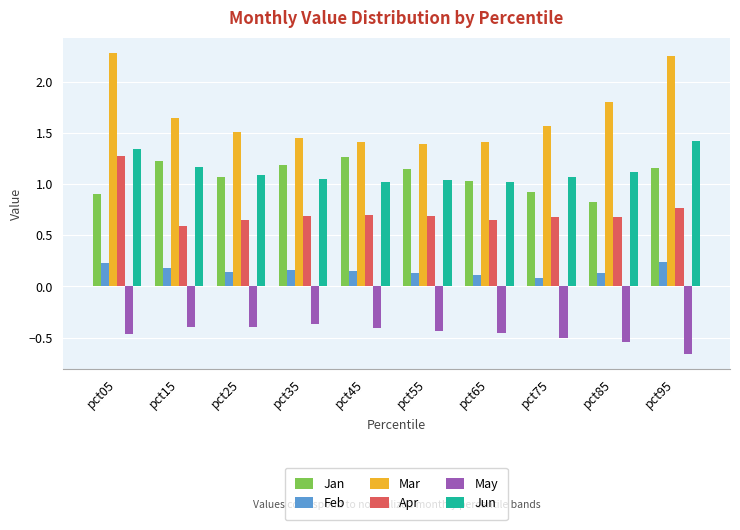

What is the difference between the highest and lowest values at pct55?

1.8